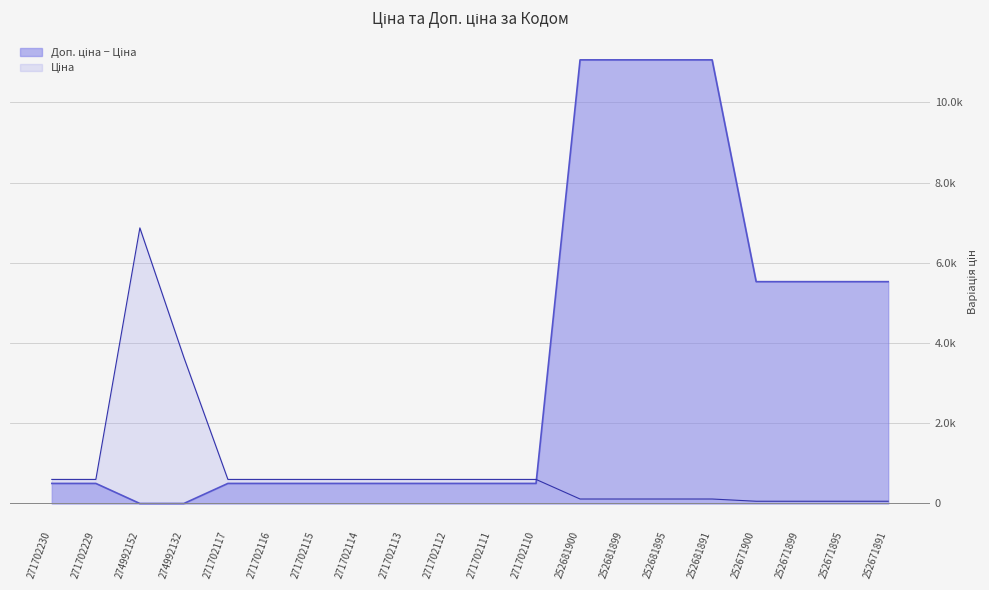

How many values exceed 599?

12